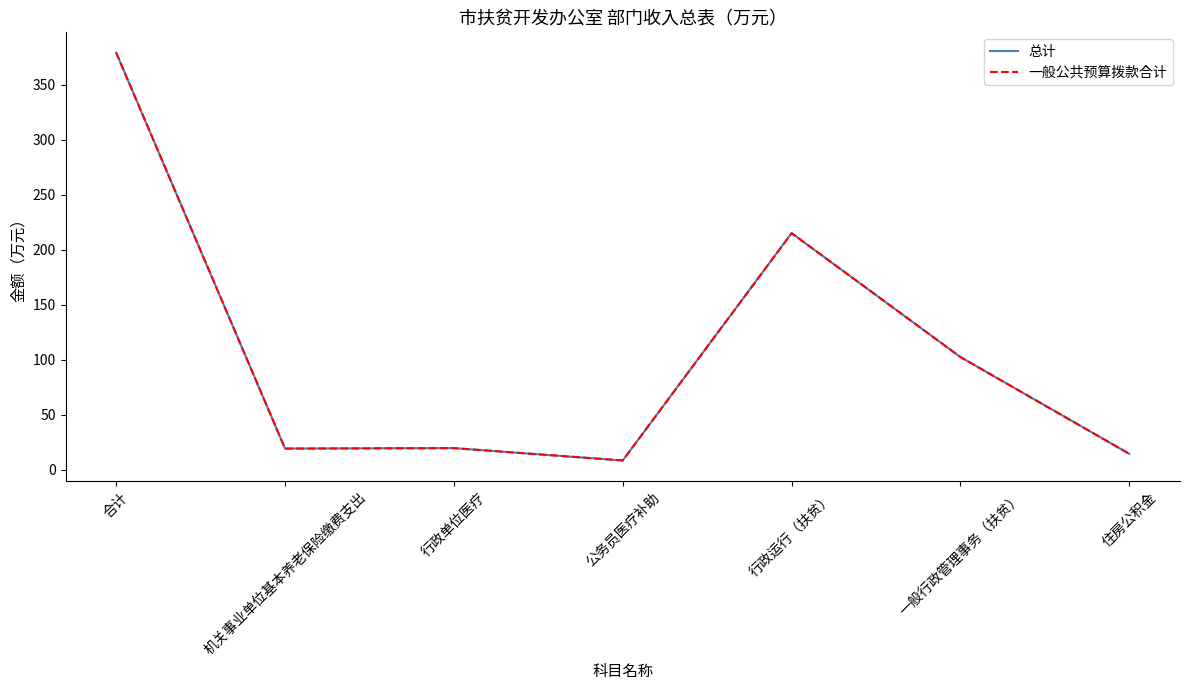

Does the chart have visible grid lines?

No